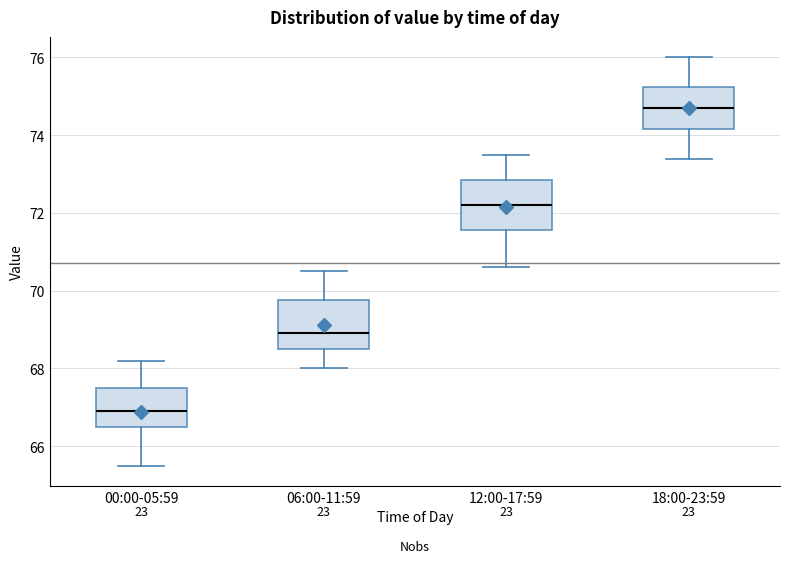

Reading left to right, transcribe this box plot: for each box, give where its median line is, the range the box spans, and where its two whiskers end, as read against the y-axis. The values are not printed on the chart, so give them approximately, as read against the axis.

00:00-05:59: median 67.0, box 66.6 to 67.6, whiskers 65.6 to 68.2
06:00-11:59: median 69.0, box 68.6 to 69.8, whiskers 68.0 to 70.6
12:00-17:59: median 72.2, box 71.6 to 72.8, whiskers 70.6 to 73.6
18:00-23:59: median 74.8, box 74.2 to 75.2, whiskers 73.4 to 76.0